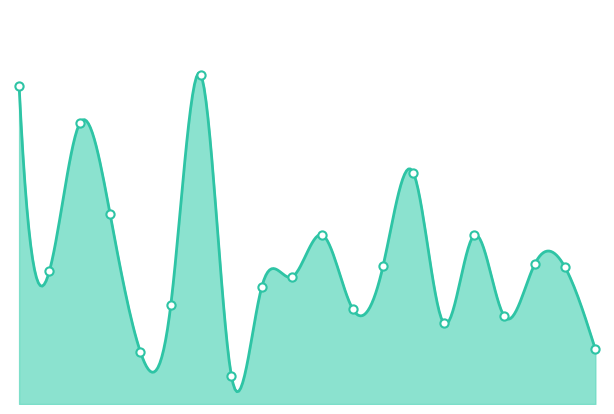

What is the change in value from 12 to 32?

-17.1